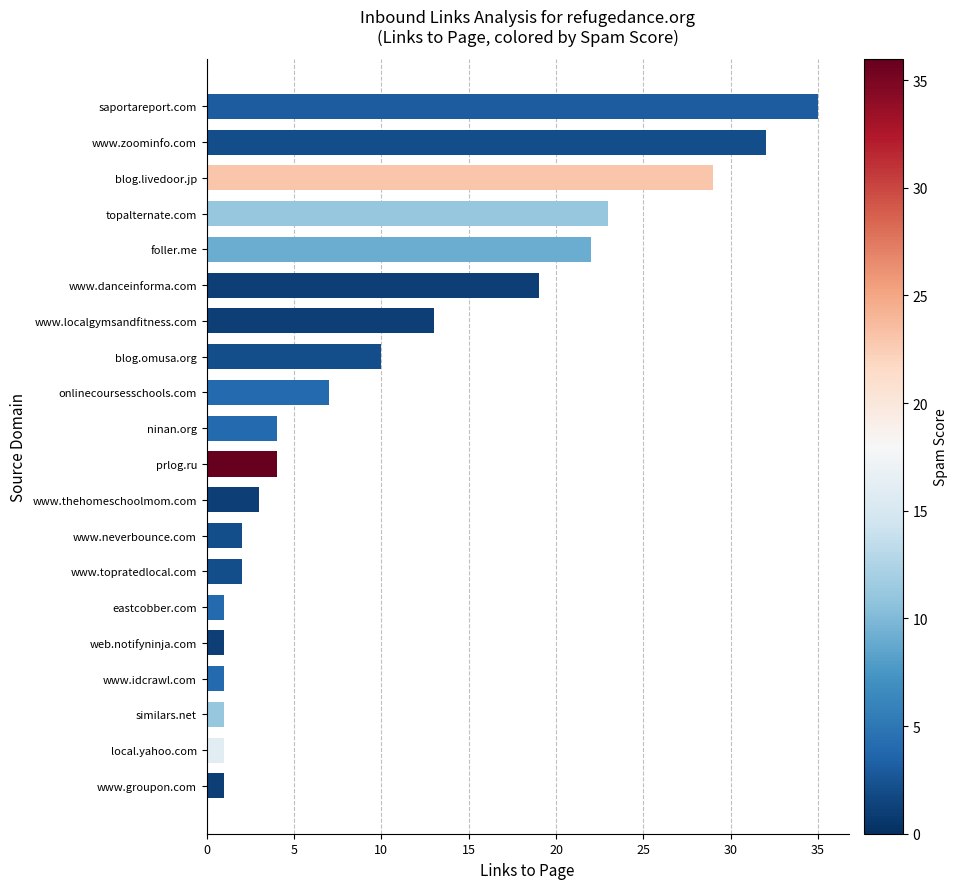

Where is the data nearest to the value 18?

www.danceinforma.com